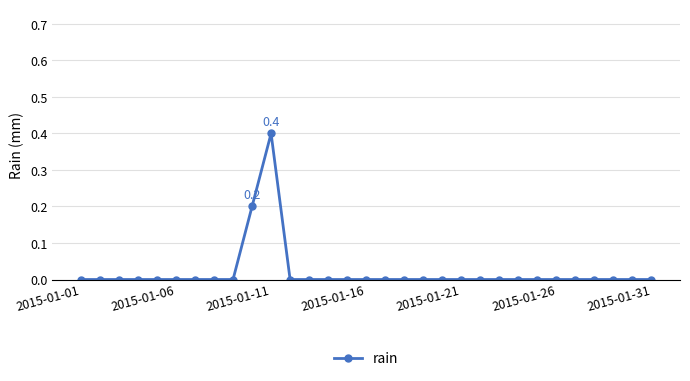

What is the maximum value shown in the chart?

0.4